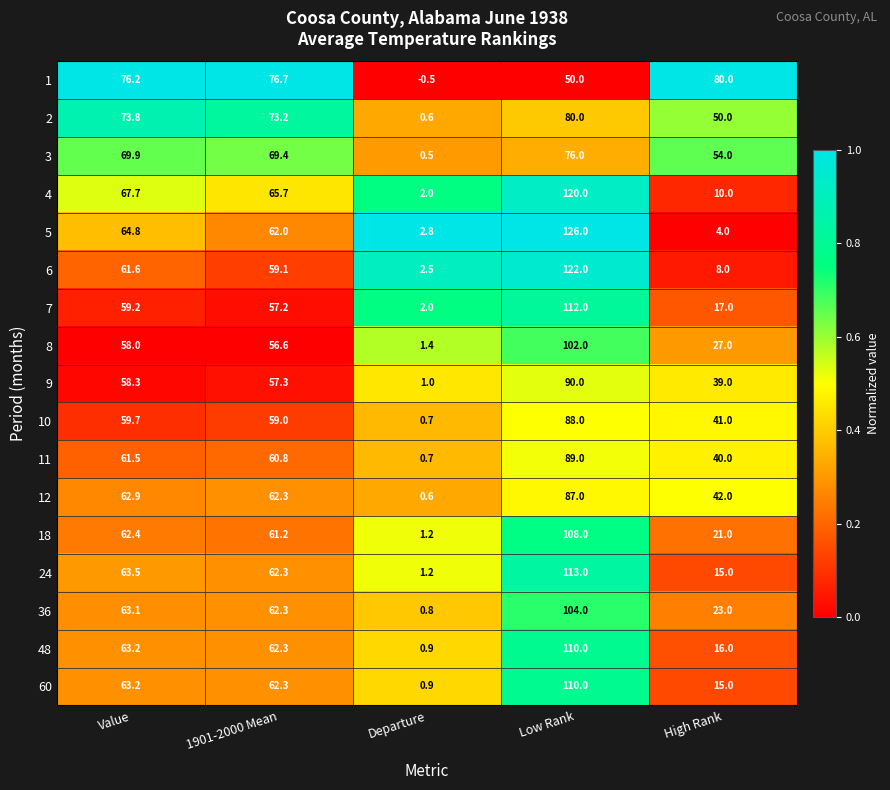

True or false: 24 has a value of 104.9 at Value.

False